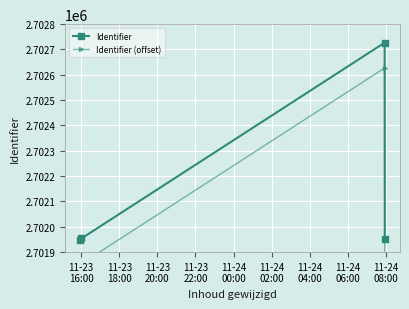

What is the value of the Identifier point at the 3rd from the left?

2702727